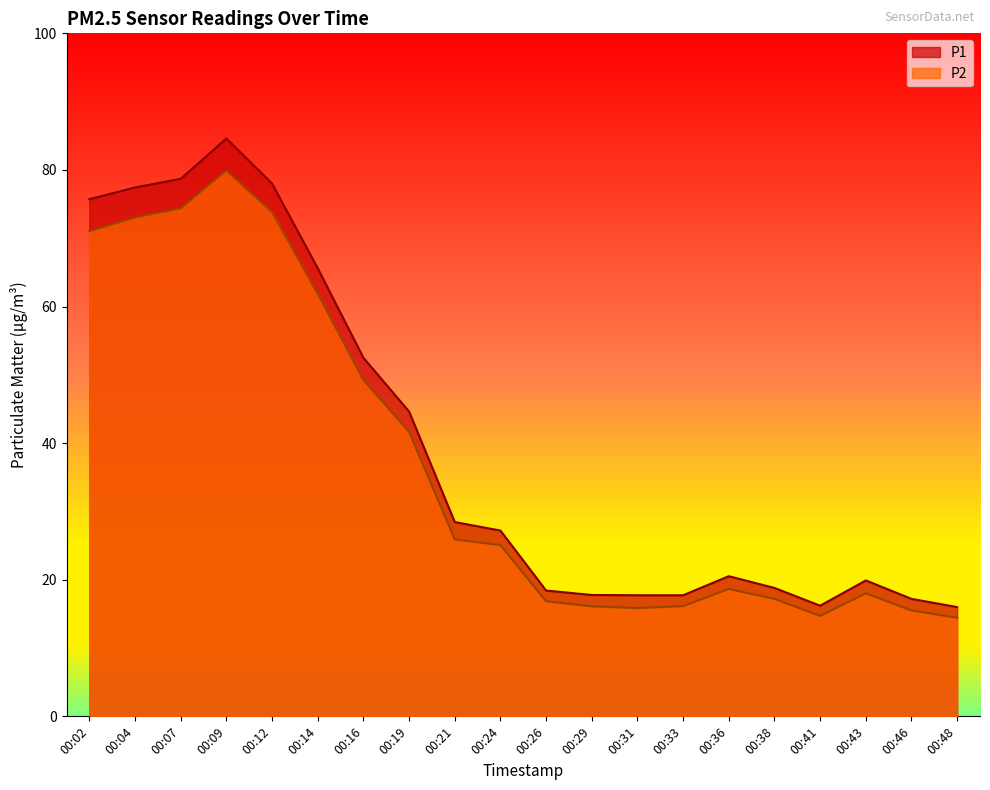

Is the value of P2 at 00:09 greater than the value of P1 at 00:33?

Yes